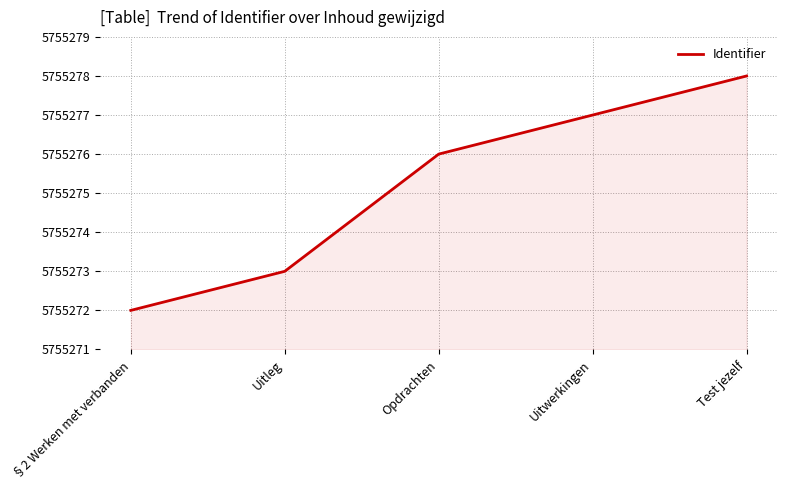

Does the chart have visible grid lines?

Yes